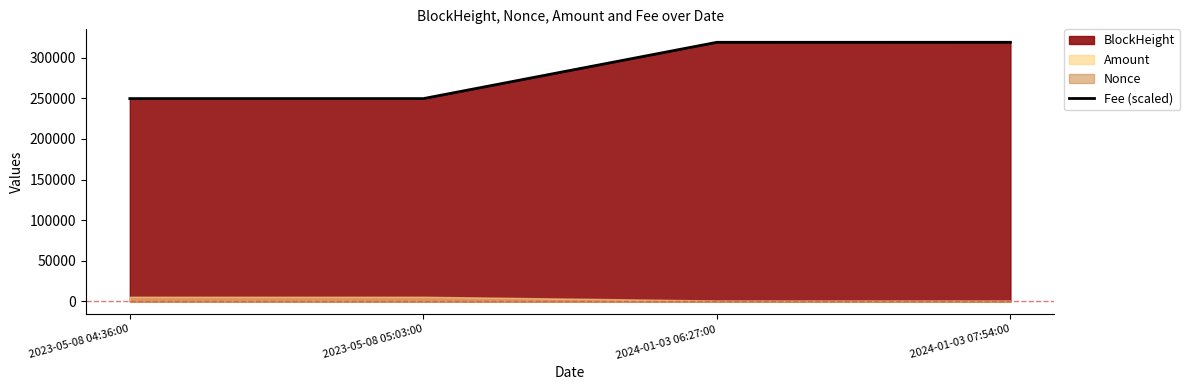

Reading left to right, what are all the values shown in this chart?

249611	249619	318866	318886